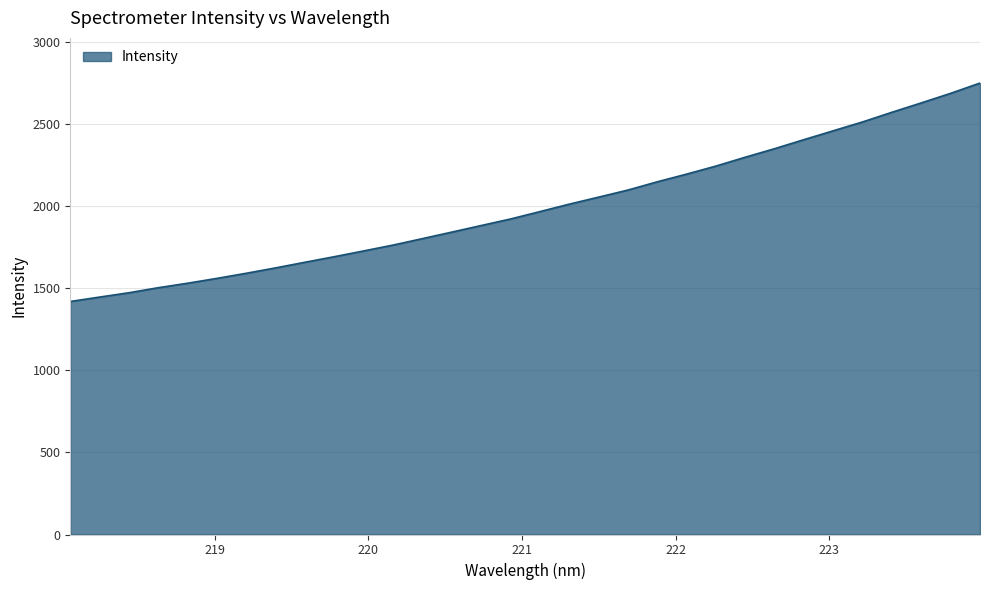

What is the smallest value displayed?

1419.3